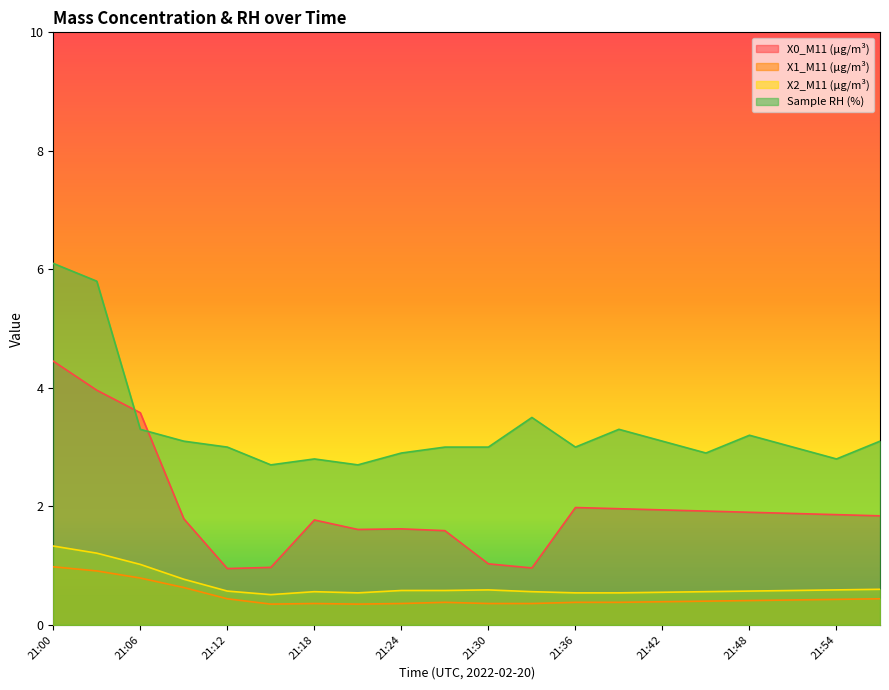

Where is the first local maximum for X0_M11 (μg/m³)?

21:18